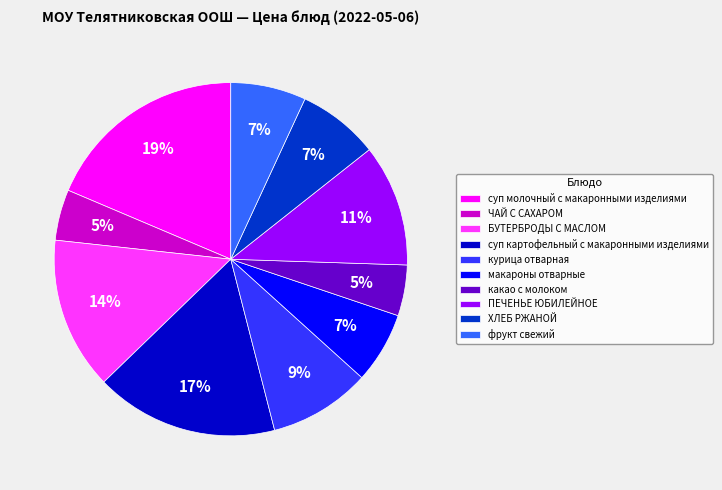

Does any single category account for the majority?

No